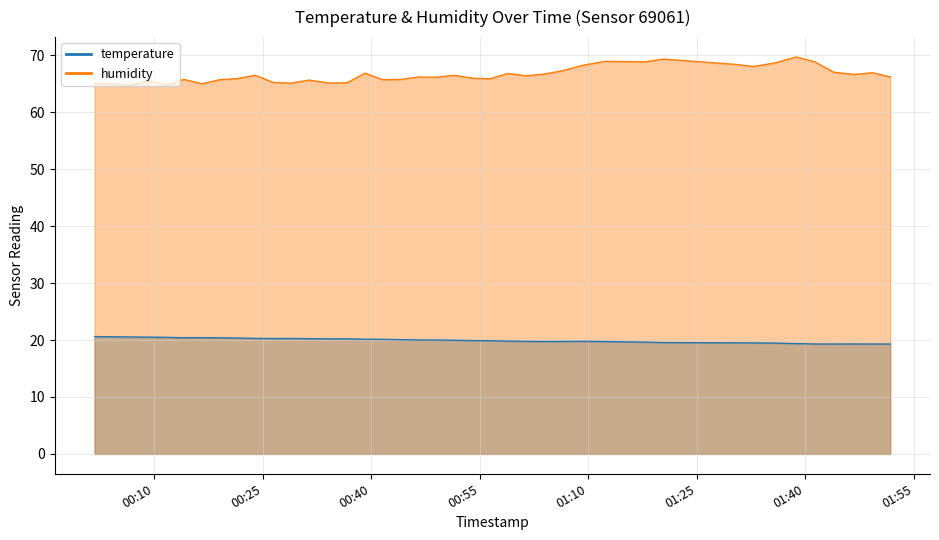

What is the difference between the temperature values at 2022-08-03T00:19:02 and 2022-08-03T00:26:26?

0.1